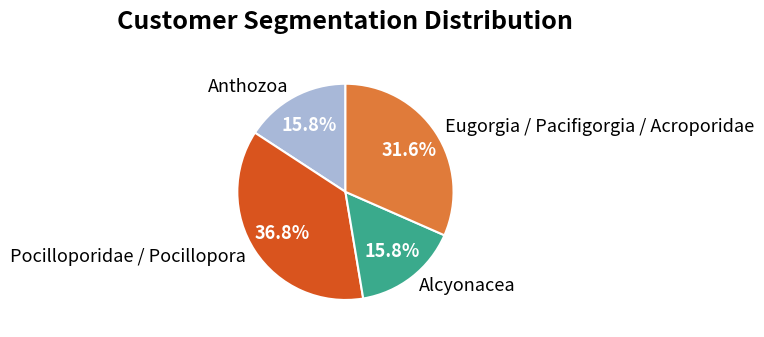

Which has a higher value, Eugorgia / Pacifigorgia / Acroporidae or Alcyonacea?

Eugorgia / Pacifigorgia / Acroporidae